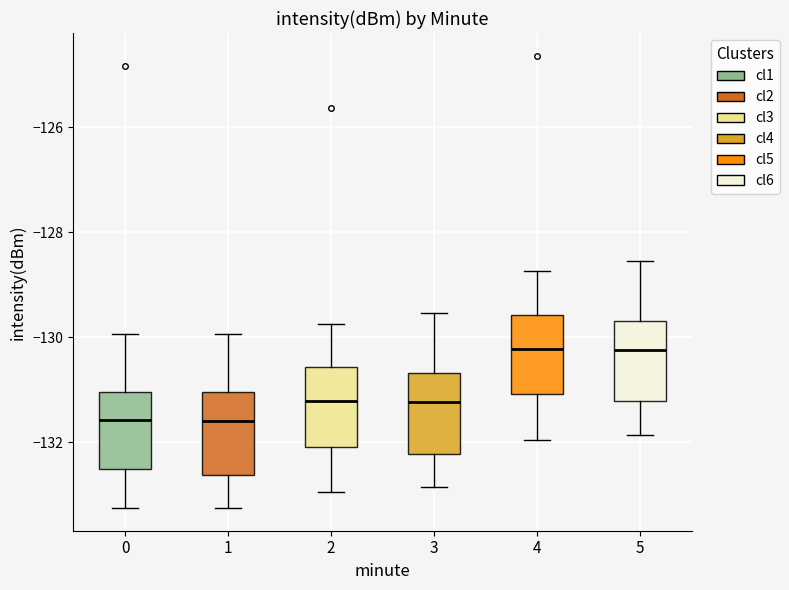

Reading left to right, read every box against the y-axis: the position of its median line, the range the box covers, and the ends of its whiskers. The values are not printed on the chart, so give them approximately, as read against the axis.

0: median -131.6, box -132.6 to -131.0, whiskers -133.2 to -130.0
1: median -131.6, box -132.6 to -131.0, whiskers -133.2 to -130.0
2: median -131.2, box -132.0 to -130.6, whiskers -133.0 to -129.8
3: median -131.2, box -132.2 to -130.6, whiskers -132.8 to -129.6
4: median -130.2, box -131.0 to -129.6, whiskers -132.0 to -128.8
5: median -130.2, box -131.2 to -129.6, whiskers -131.8 to -128.6